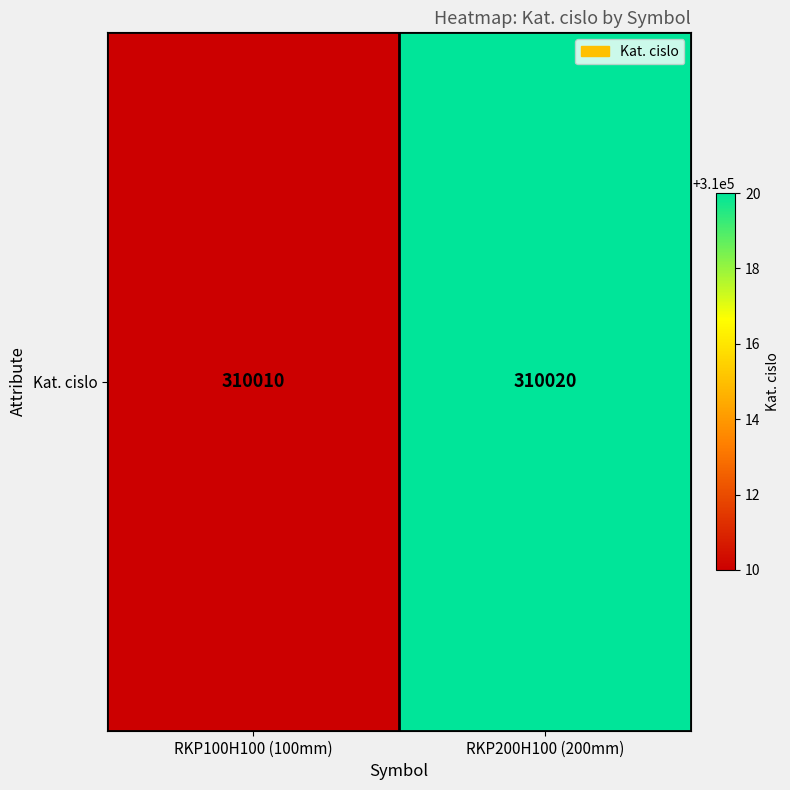

Reading left to right, list all the values displayed in this chart.

310010	310020